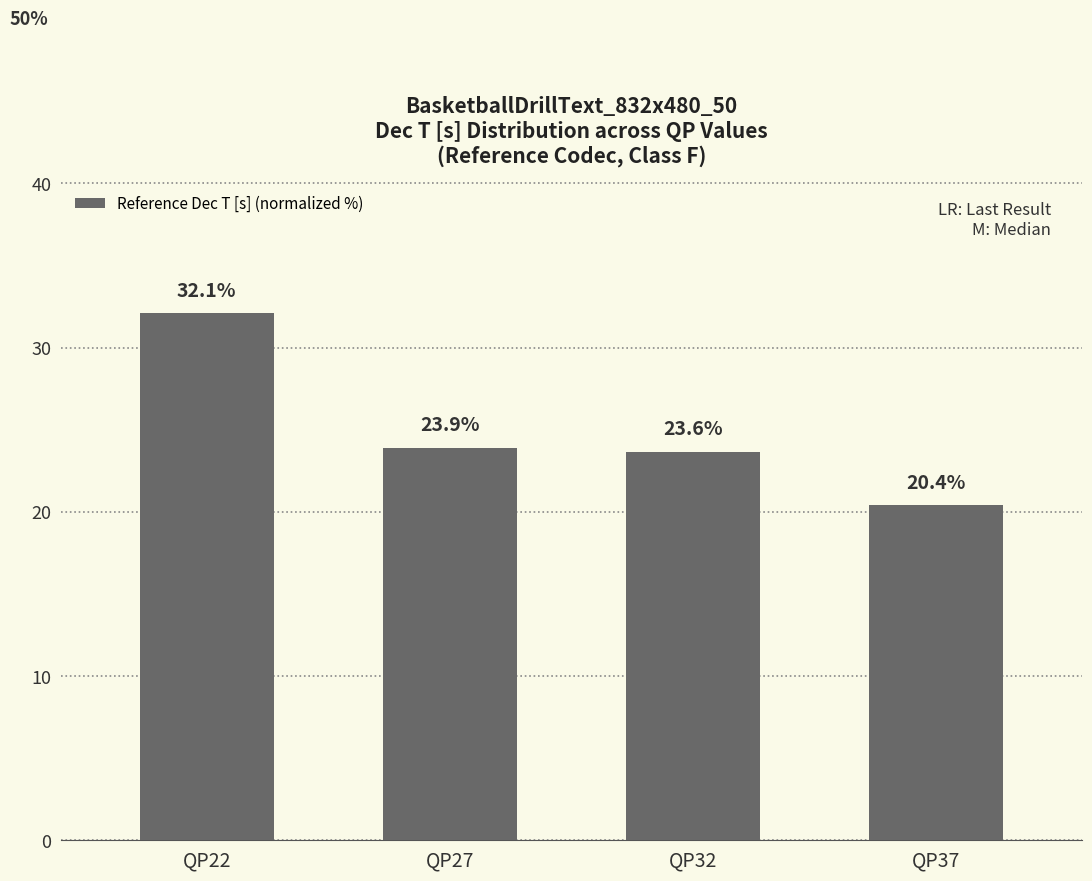

What is the change in value from QP27 to QP32?

-0.2